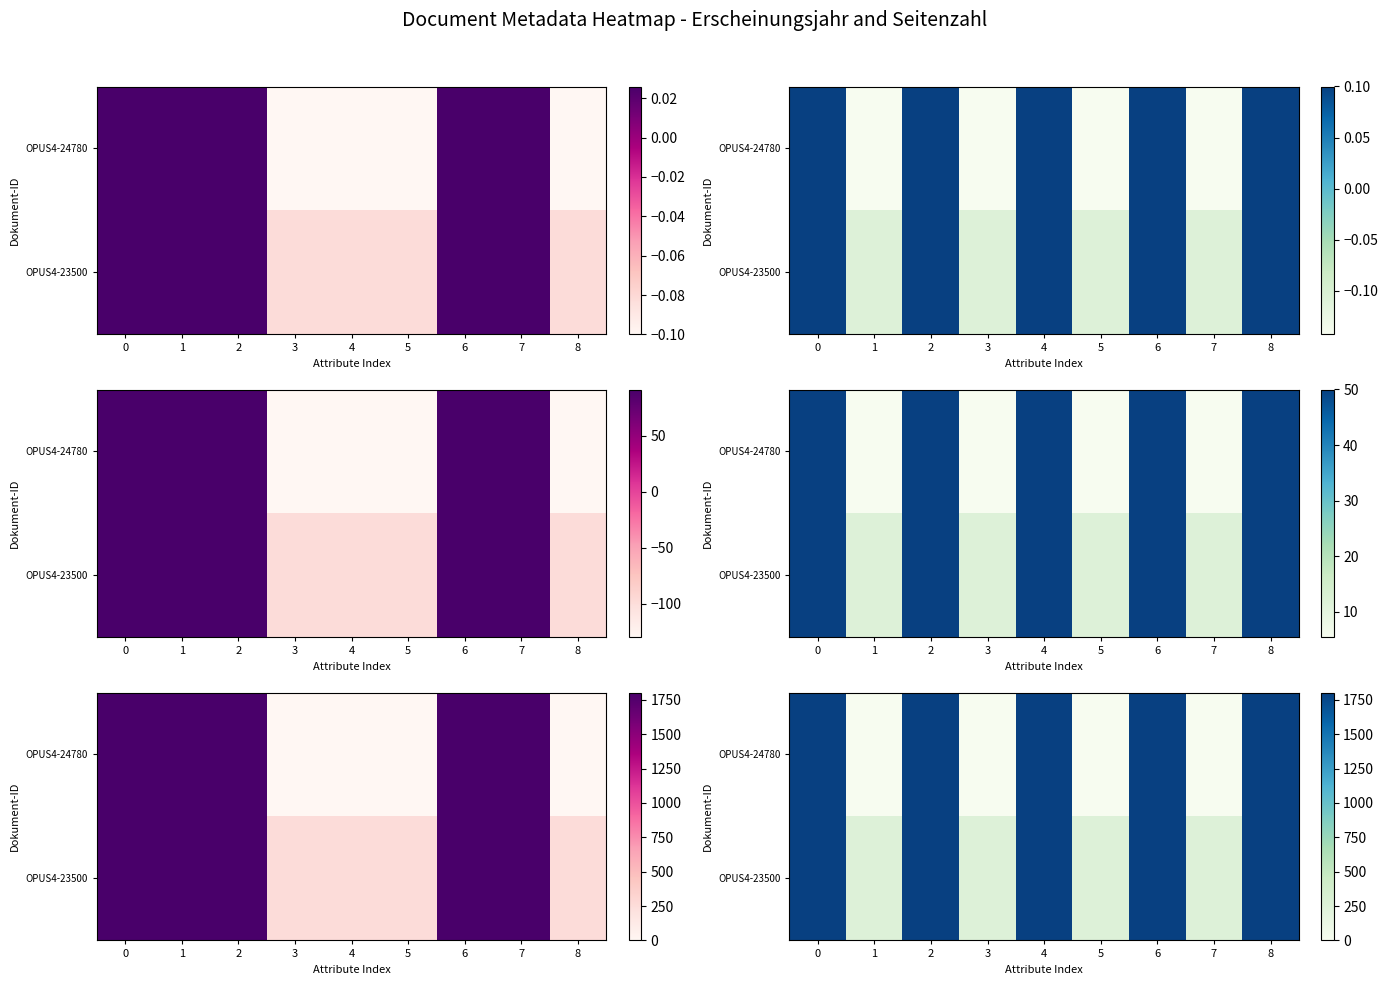

Count the OPUS4-23500 values in the range 260 to 1803.

9